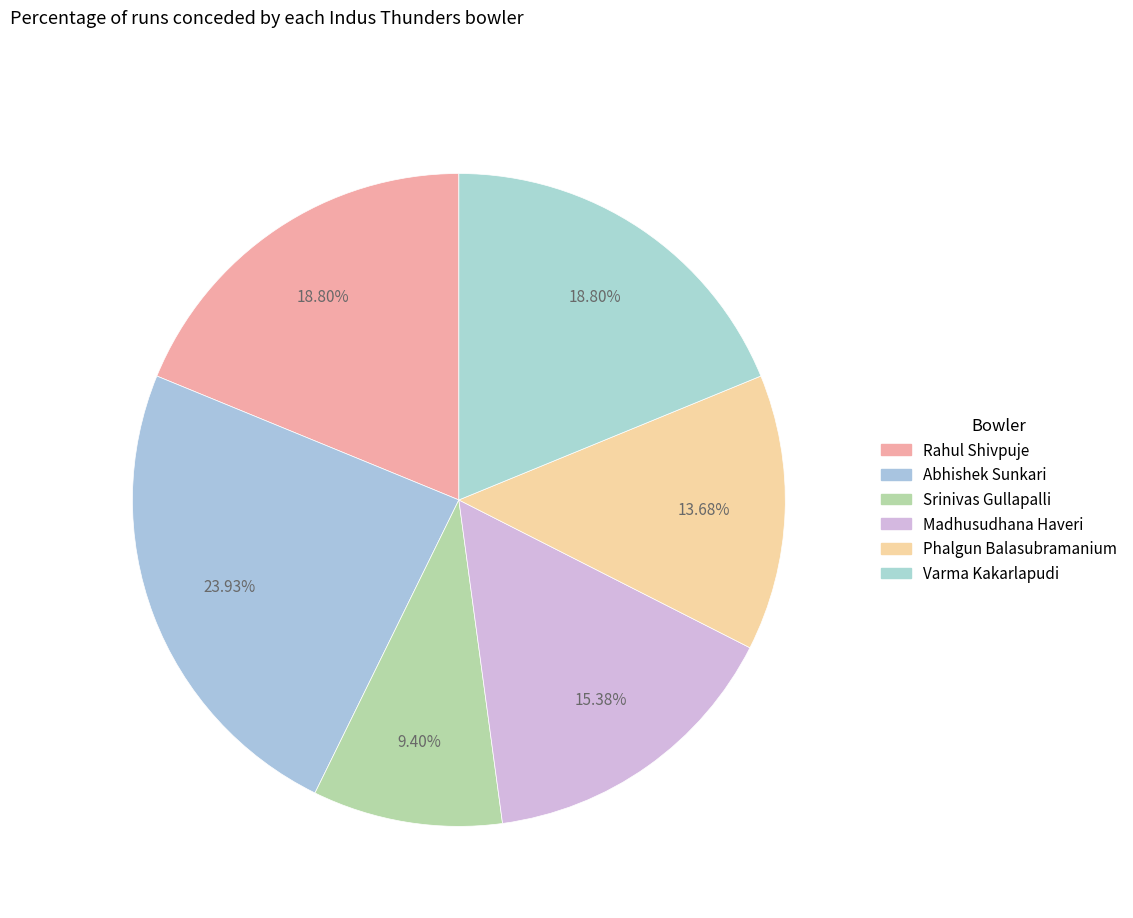

The Srinivas Gullapalli slice represents 20% of the pie. True or false?

False